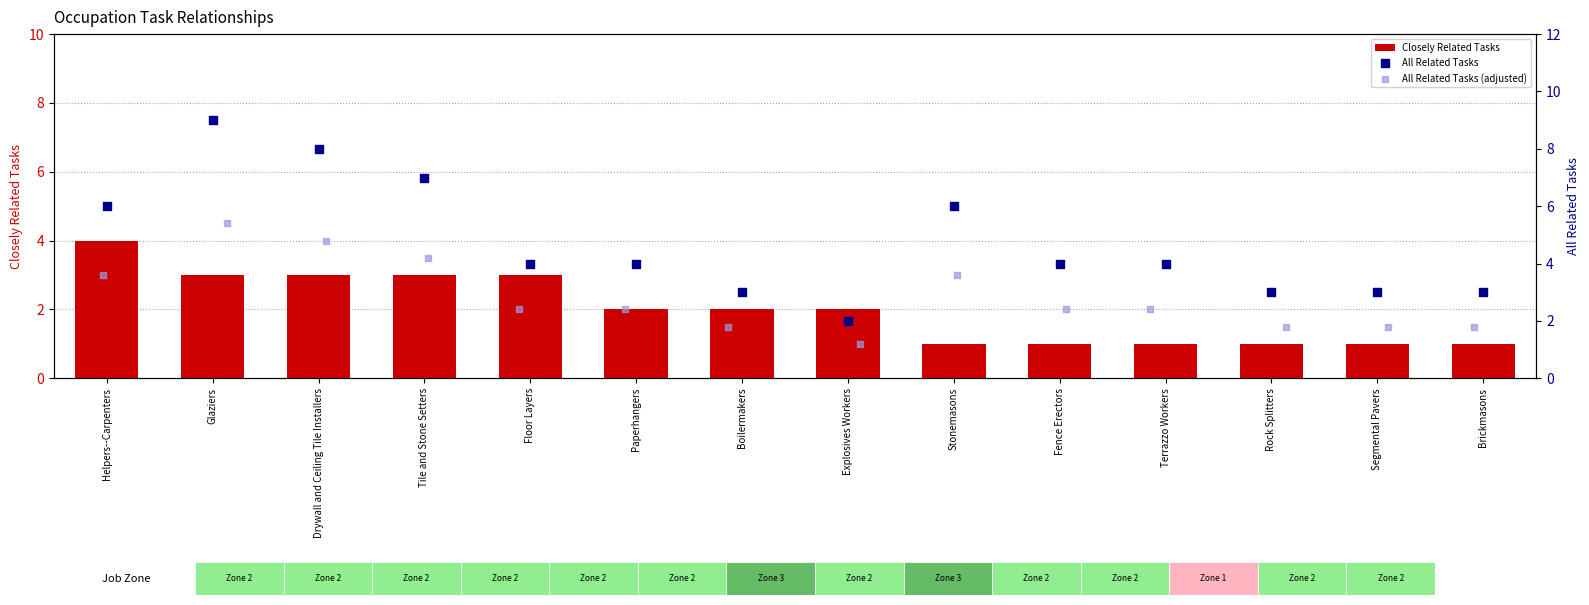

Which series has the largest total across all categories?

All Related Tasks